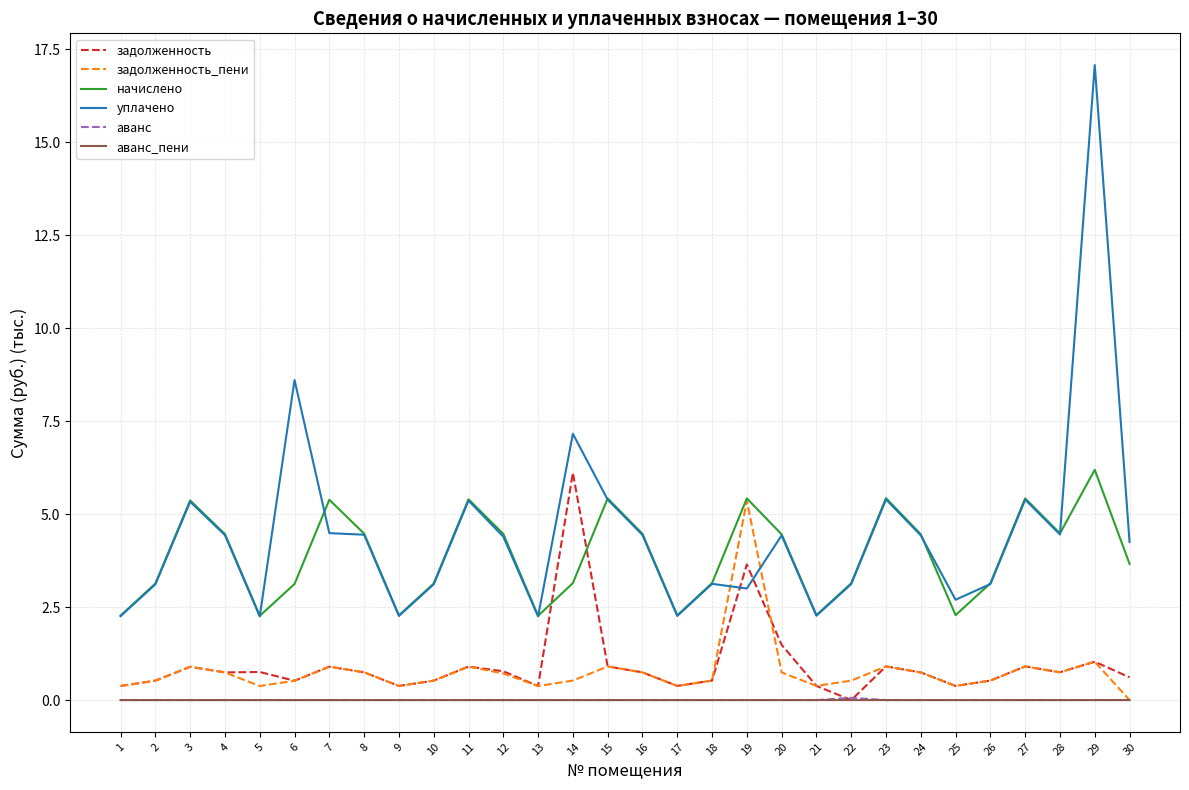

What is the average value of the начислено series?

3.9